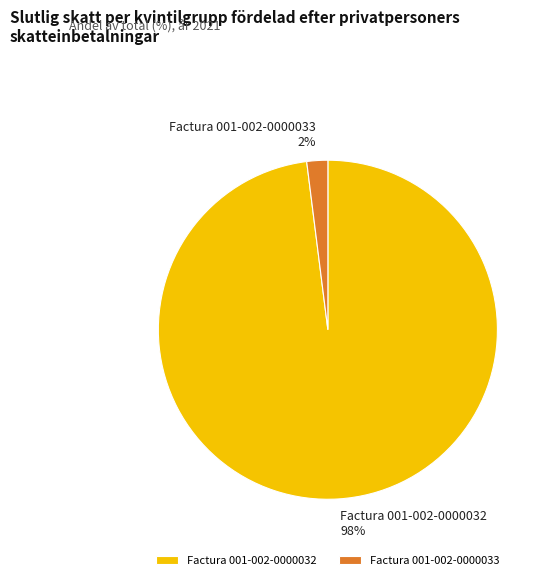

To the nearest percent, what is the combined percentage of Factura 001-002-0000033 and Factura 001-002-0000032?

100%